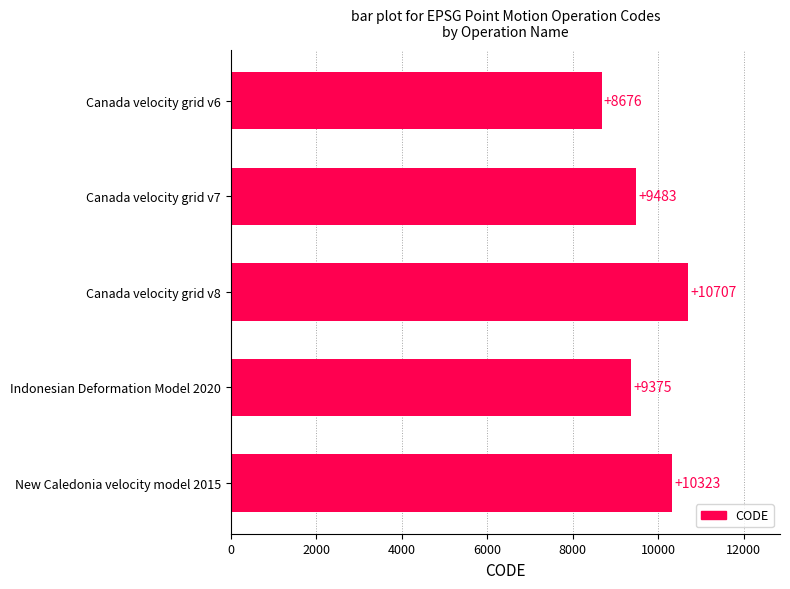

Is it true that the value at Canada velocity grid v6 is 8676?

True